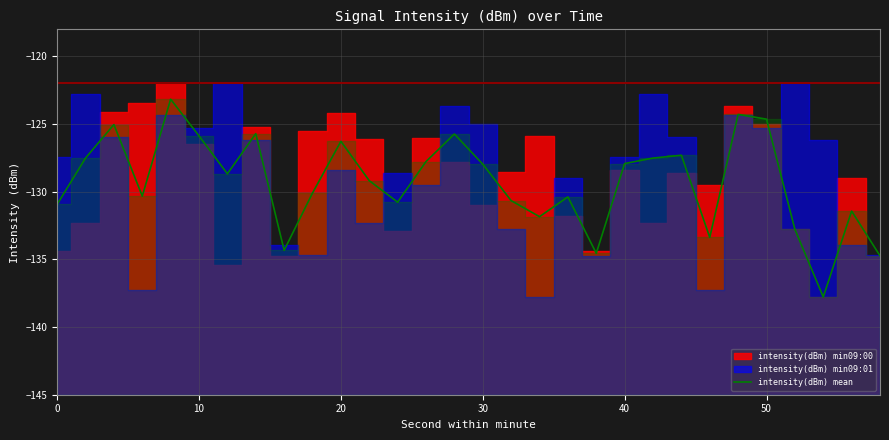

What is the greatest value displayed?

-123.2